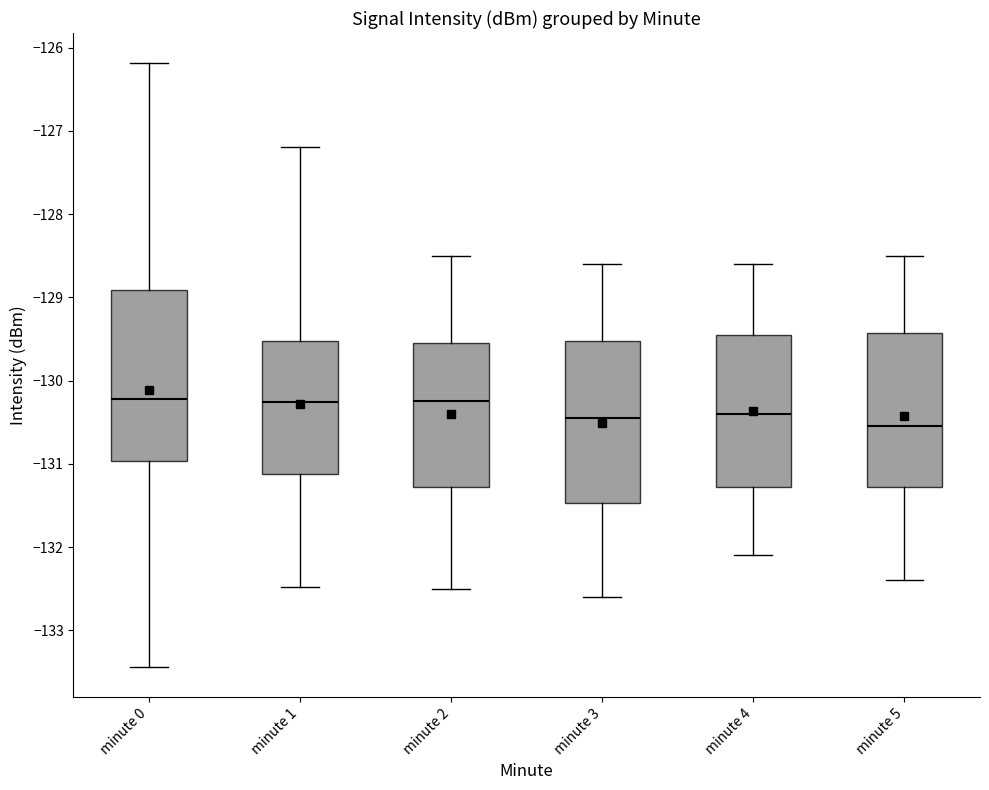

Which box's median line is the lowest?

minute 5